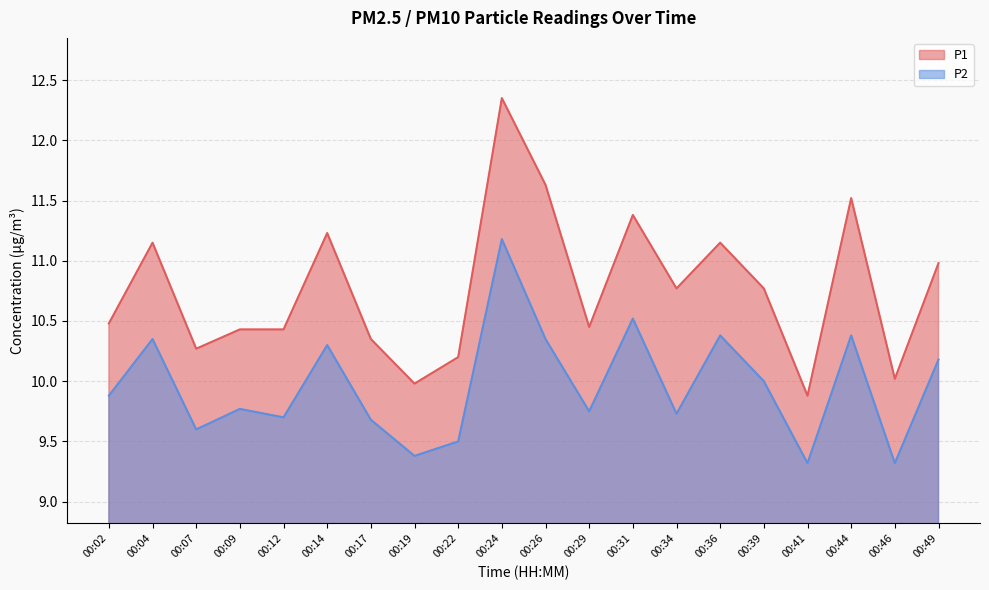

Which series changed the most between 00:39 and 00:44?

P1